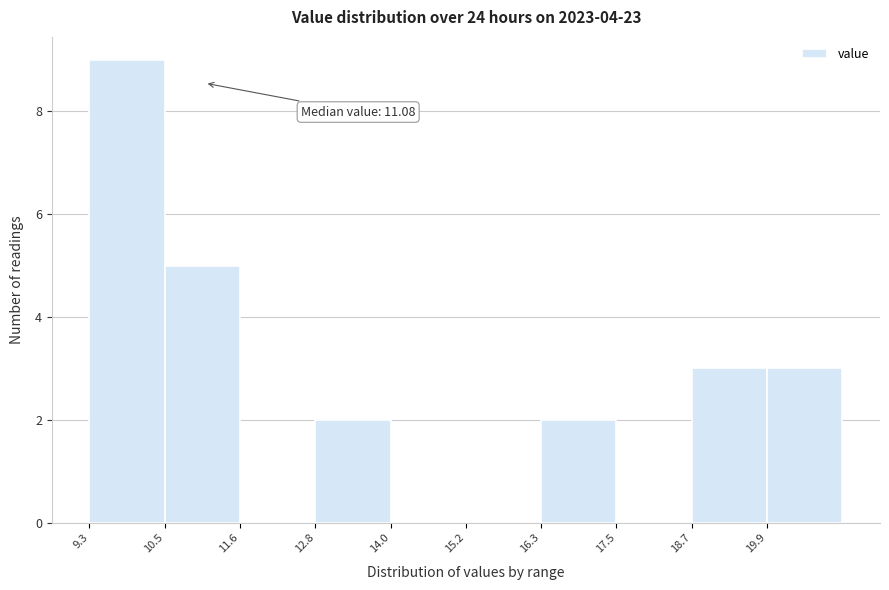

Which range on the x-axis has the tallest bar?

9.2 to 10.4